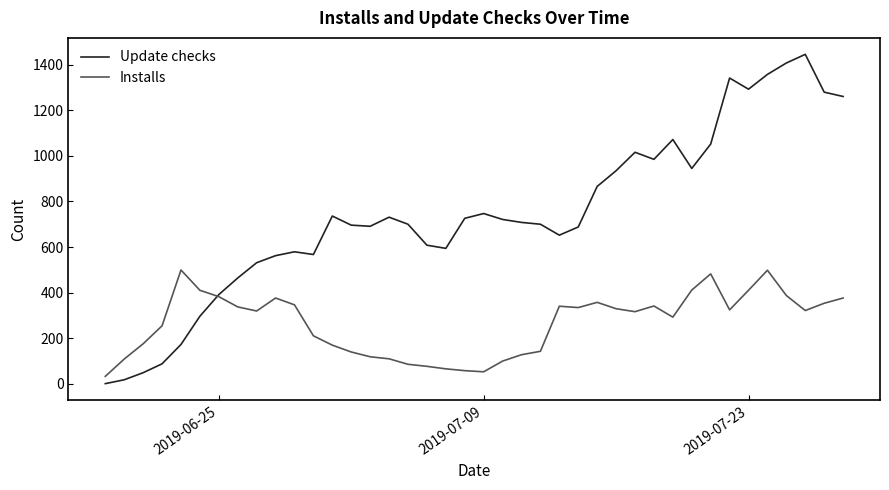

At how many categories does at least one series exceed 1368?

2